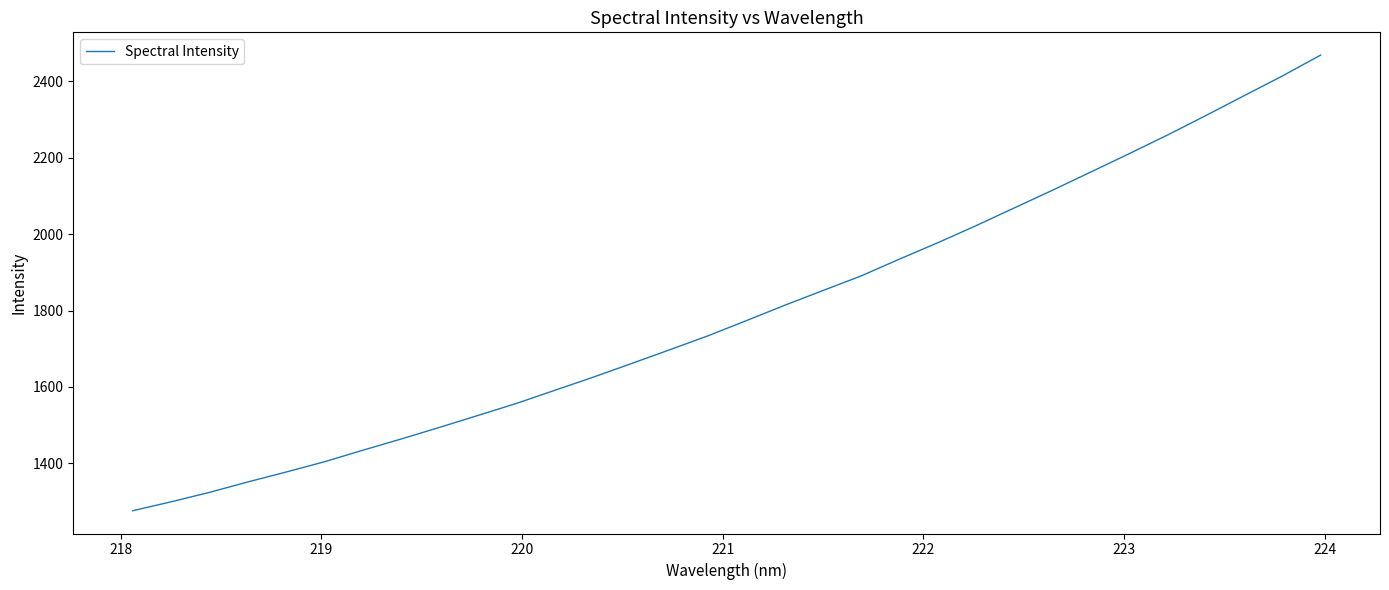

What is the difference between the maximum and minimum values?

1192.2